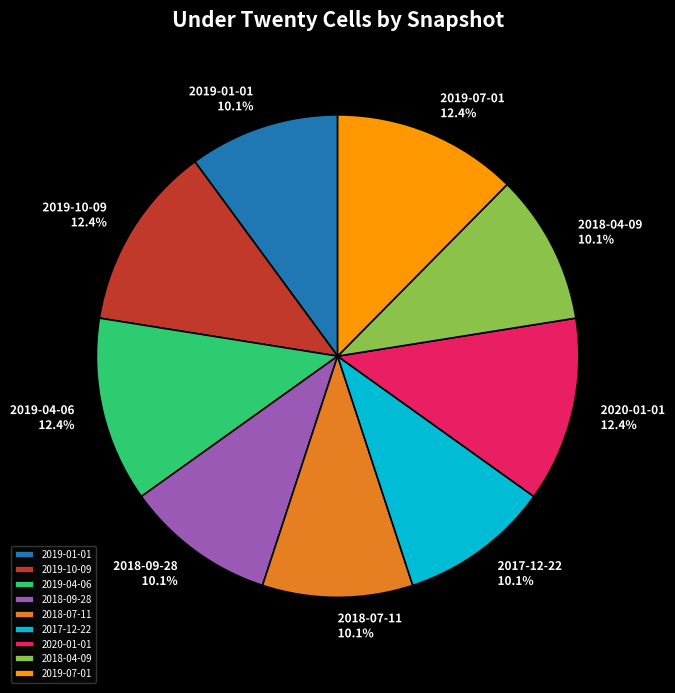

Between 2018-04-09 and 2019-07-01, which is larger?

2019-07-01